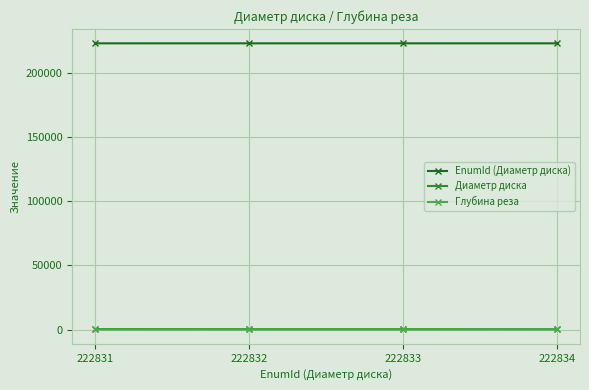

True or false: Диаметр диска has more than 2 points higher than both neighbors.

False